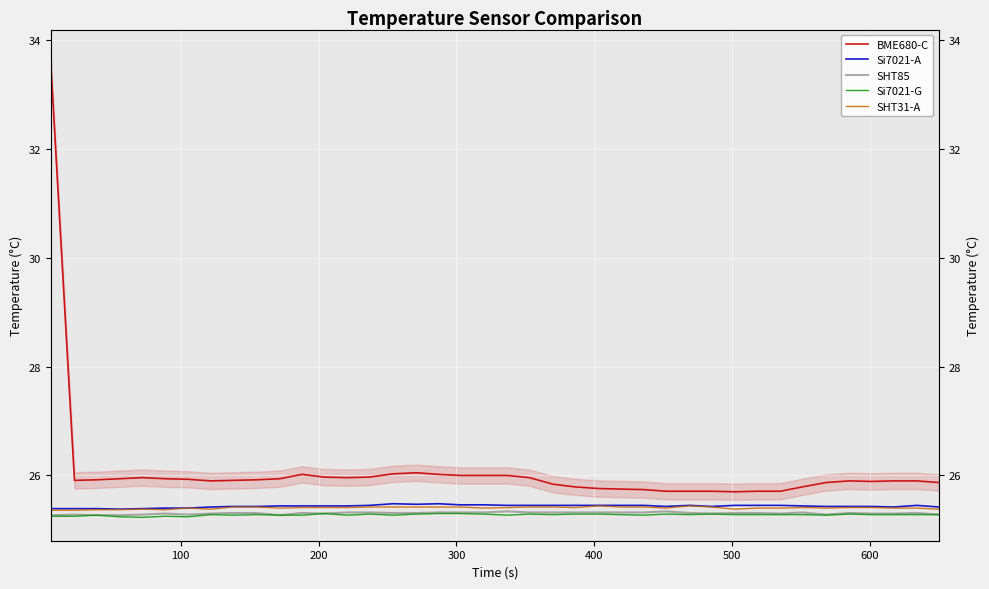

Reading left to right, transcribe all the data shown in this chart.

BME680-C: 33.5	25.9	25.9	25.9	26.0	25.9	25.9	25.9	25.9	25.9	25.9	26.0	26.0	26.0	26.0	26.0	26.1	26.0	26.0	26.0	26.0	26.0	25.8	25.8	25.8	25.8	25.7	25.7	25.7	25.7	25.7	25.7	25.7	25.8	25.9	25.9	25.9	25.9	25.9	25.9
Si7021-A: 25.4	25.4	25.4	25.4	25.4	25.4	25.4	25.4	25.4	25.4	25.4	25.4	25.4	25.4	25.4	25.5	25.5	25.5	25.5	25.5	25.4	25.4	25.4	25.4	25.4	25.4	25.4	25.4	25.4	25.4	25.4	25.4	25.4	25.4	25.4	25.4	25.4	25.4	25.4	25.4
SHT85: 25.3	25.3	25.3	25.3	25.3	25.3	25.3	25.3	25.3	25.3	25.3	25.3	25.3	25.3	25.3	25.3	25.3	25.3	25.3	25.3	25.3	25.3	25.3	25.3	25.3	25.3	25.3	25.3	25.3	25.3	25.3	25.3	25.3	25.3	25.3	25.3	25.3	25.3	25.3	25.3
Si7021-G: 25.2	25.2	25.3	25.2	25.2	25.2	25.2	25.3	25.3	25.3	25.3	25.3	25.3	25.3	25.3	25.3	25.3	25.3	25.3	25.3	25.3	25.3	25.3	25.3	25.3	25.3	25.3	25.3	25.3	25.3	25.3	25.3	25.3	25.3	25.3	25.3	25.3	25.3	25.3	25.3
SHT31-A: 25.4	25.4	25.4	25.4	25.4	25.4	25.4	25.4	25.4	25.4	25.4	25.4	25.4	25.4	25.4	25.4	25.4	25.4	25.4	25.4	25.4	25.4	25.4	25.4	25.4	25.4	25.4	25.4	25.4	25.4	25.4	25.4	25.4	25.4	25.4	25.4	25.4	25.4	25.4	25.4